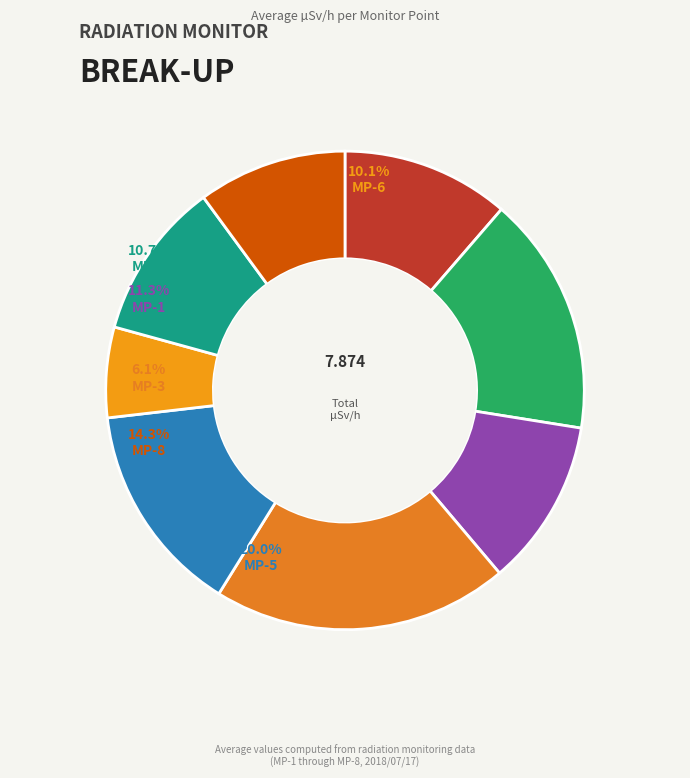

Is it true that MP-4 is 20% of the pie?

True